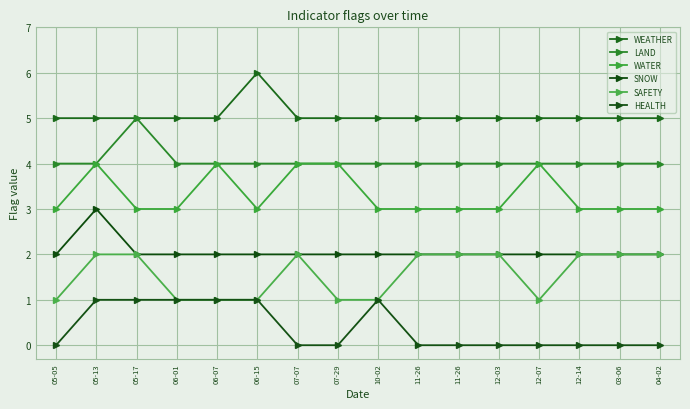

Which series has the widest spread of values?

WEATHER